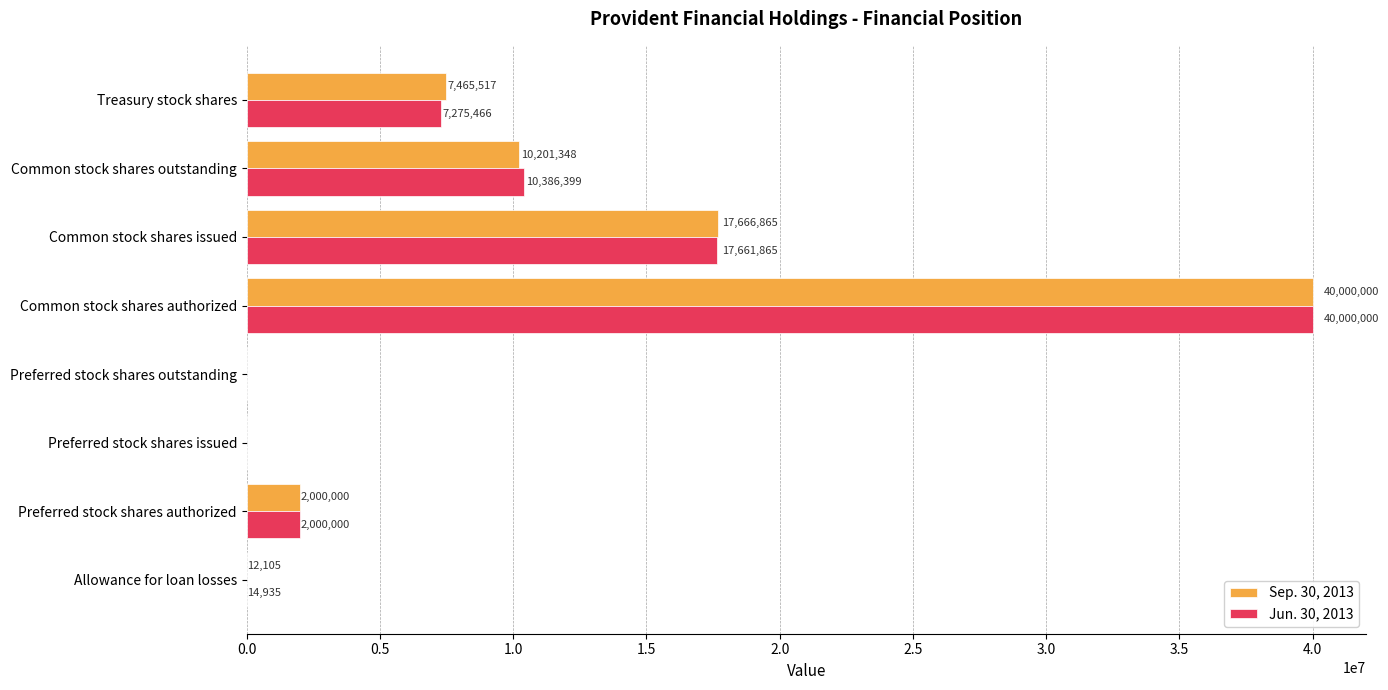

Read the Jun. 30, 2013 value at Allowance for loan losses, to the nearest 100.

14900